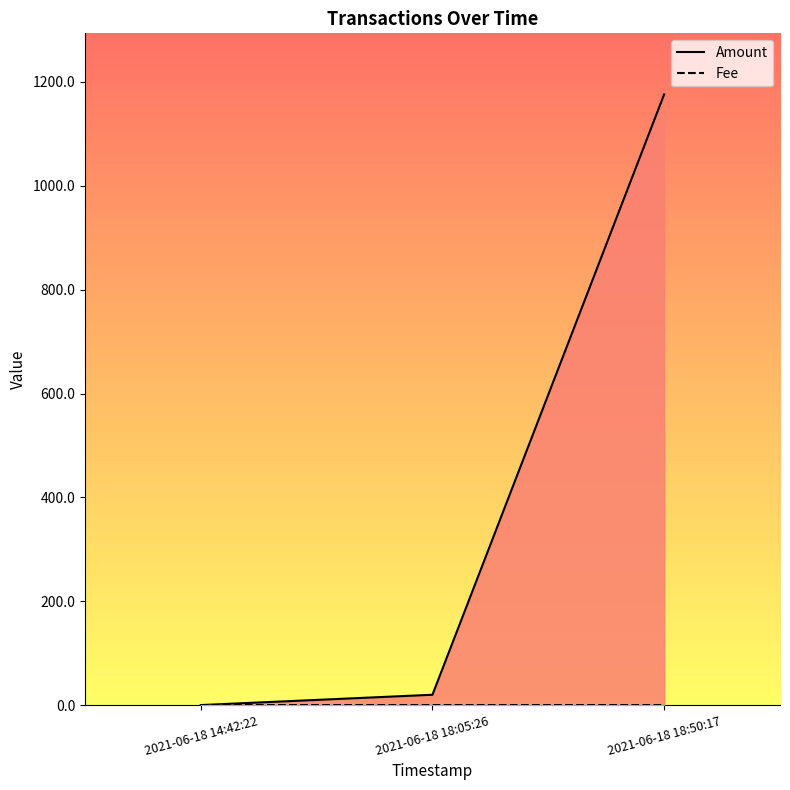

How many distinct data groups are displayed?

2